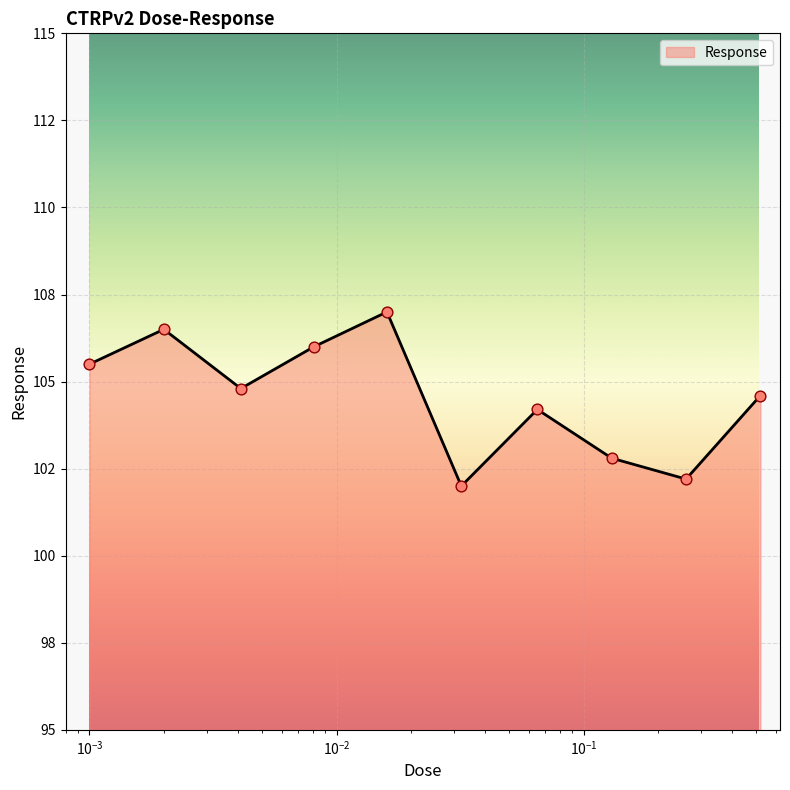

Does the chart have visible grid lines?

Yes